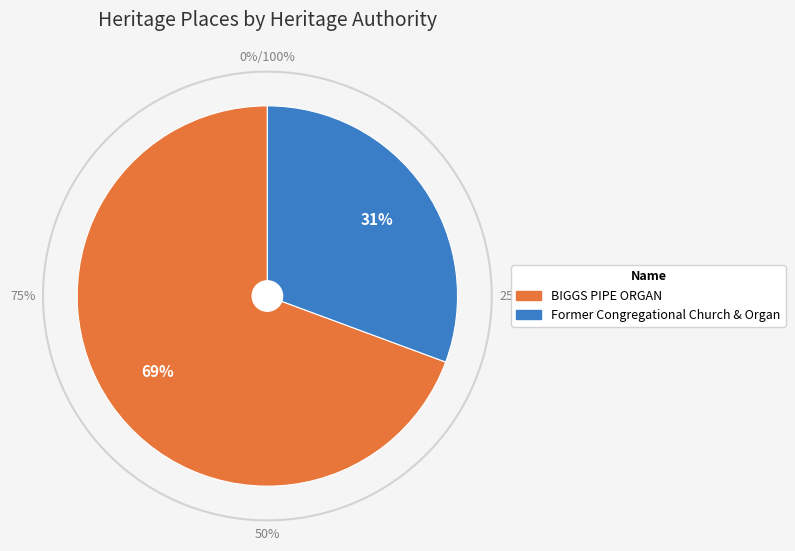

Which category has the smallest portion of the pie?

Former Congregational Church & Organ